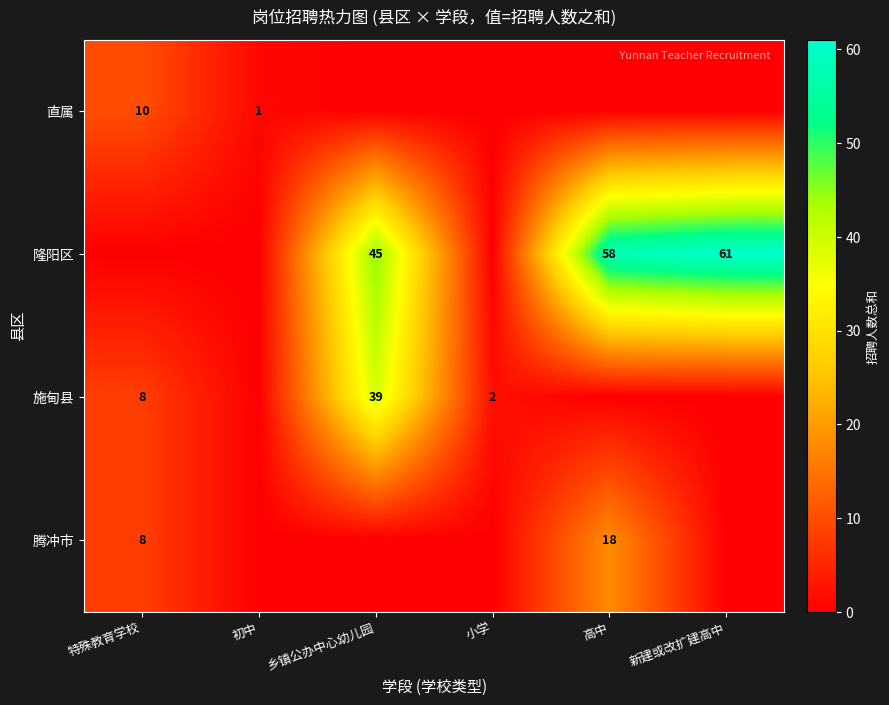

True or false: 直属 has a value of 1 at 初中.

True